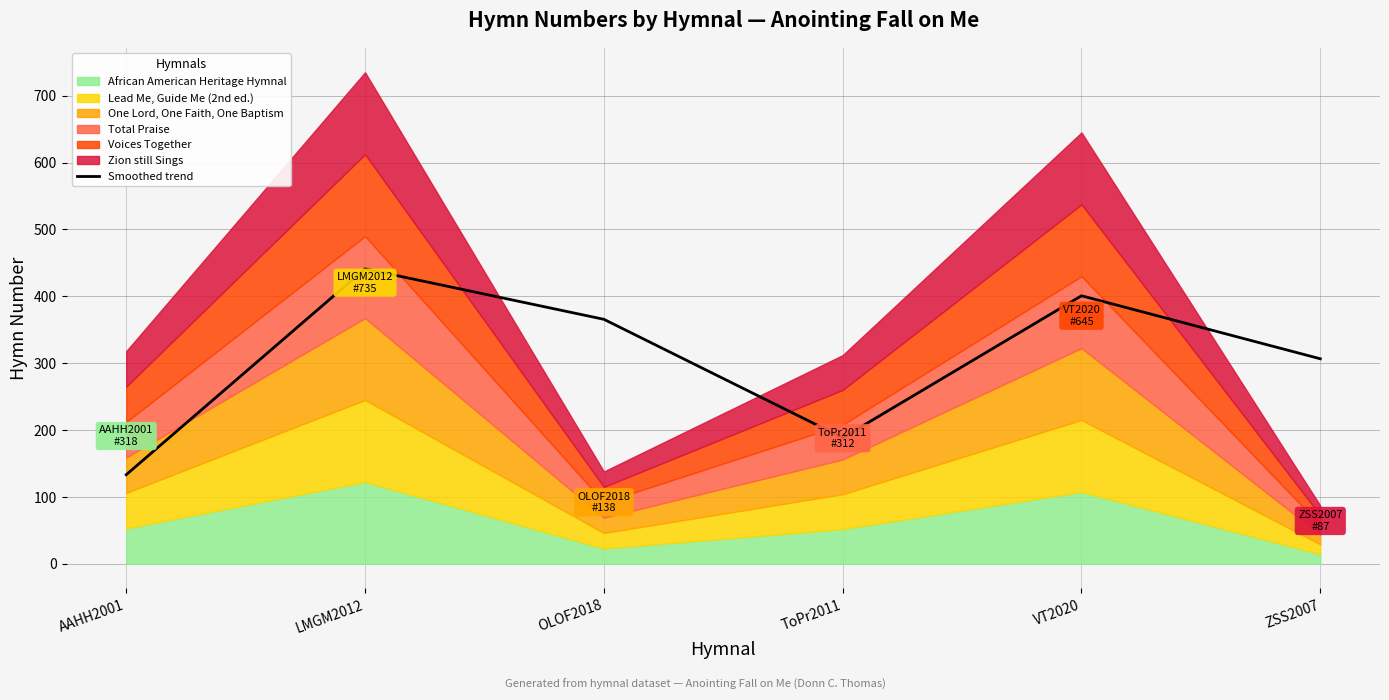

What value does the data have at LMGM2012?

441.0